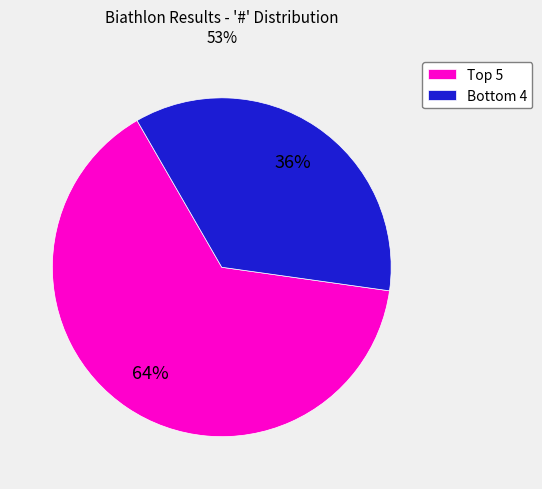

Which category has the biggest portion of the pie?

Top 5